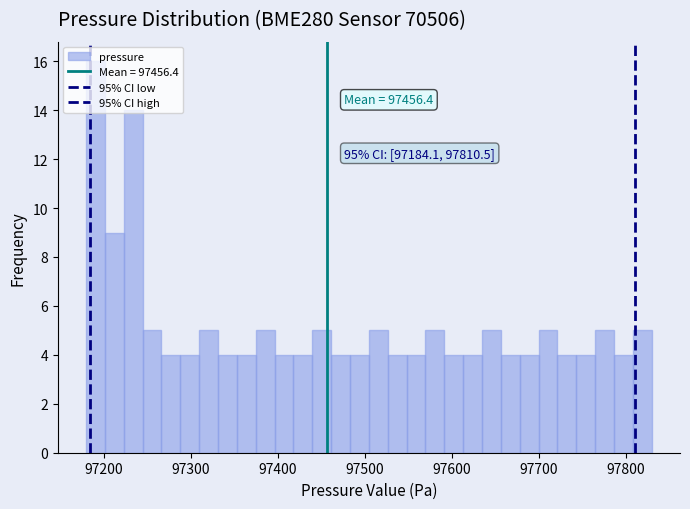

Around what value on the x-axis is the tallest bar? Give the approximate position of its centre, as read against the axis.

97190